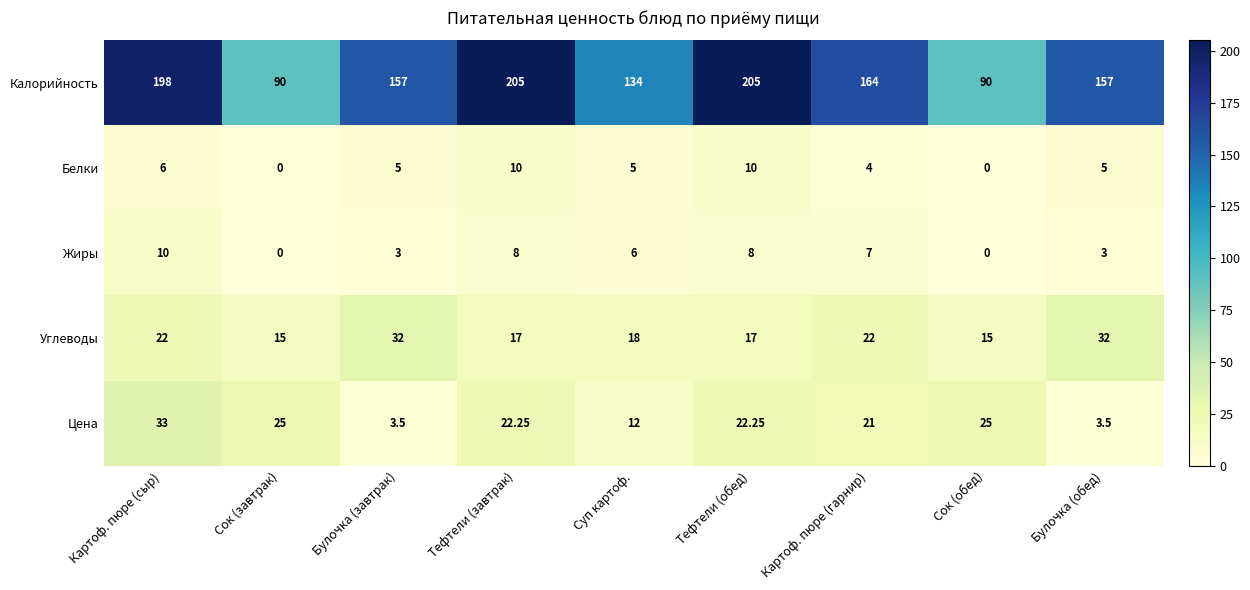

At Тефтели (завтрак), list the series in order from largest to smallest.

Калорийность, Цена, Углеводы, Белки, Жиры